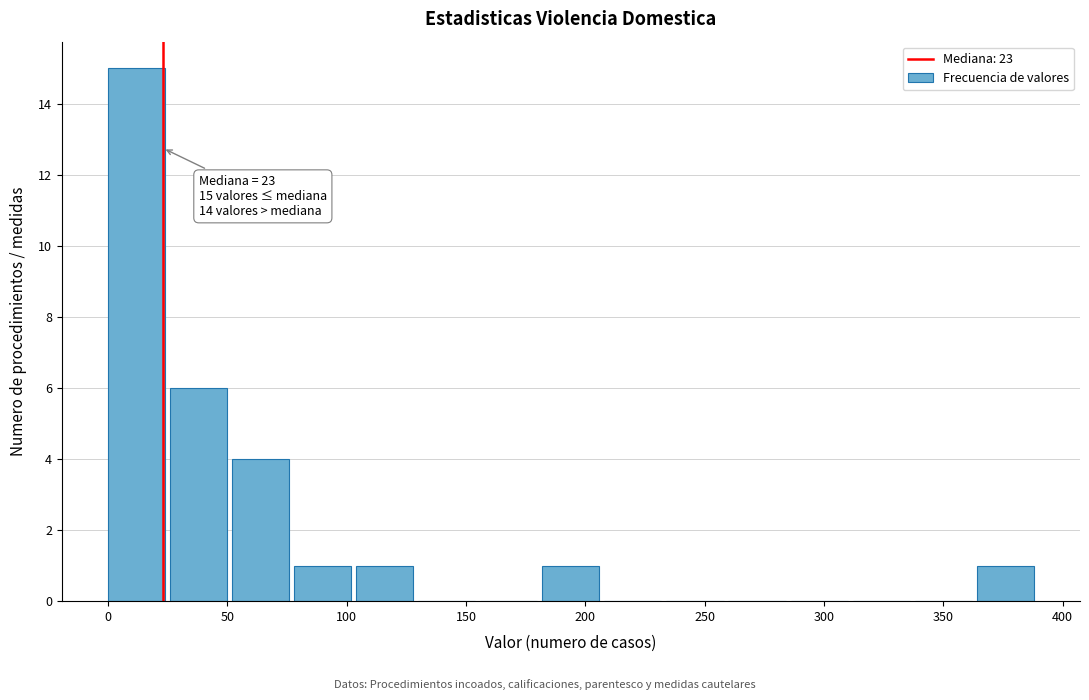

Over which range of the x-axis is the bar tallest?

0 to 26